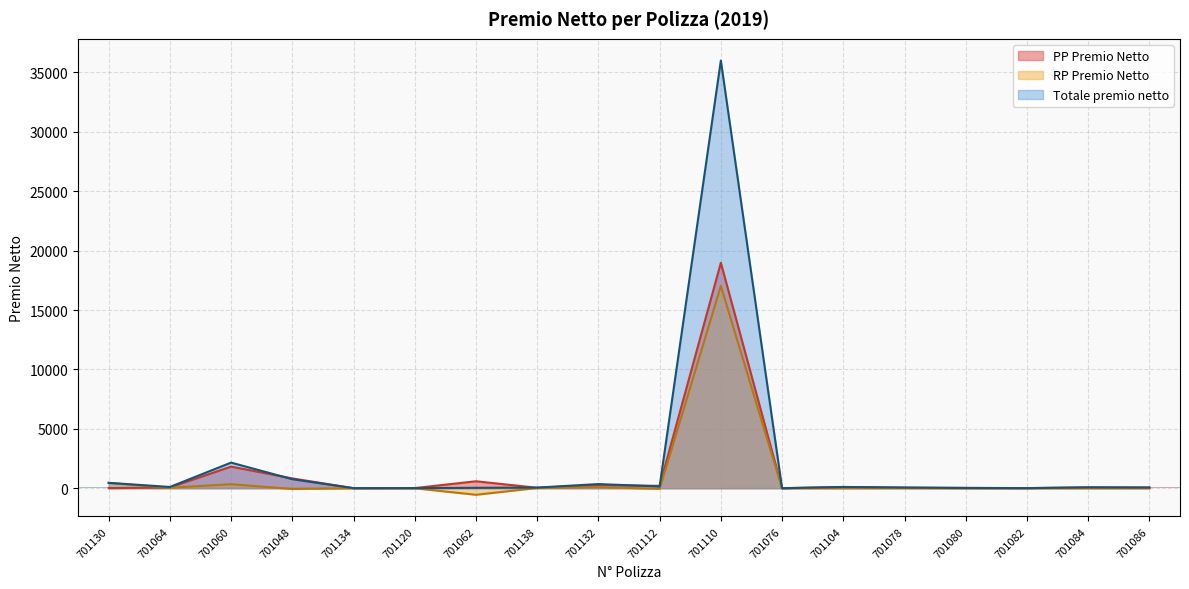

Reading left to right, transcribe all the data shown in this chart.

PP Premio Netto: 701130=13.0	701064=62.4	701060=1820.0	701048=824.2	701134=5.2	701120=13.0	701062=585.0	701138=36.4	701132=260.0	701112=200.2	701110=18980.0	701076=1.3	701104=104.0	701078=49.4	701080=31.2	701082=10.4	701084=72.8	701086=59.8
RP Premio Netto: 701130=441.4	701064=42.4	701060=335.8	701048=-65.1	701134=0.3	701120=-3.8	701062=-552.1	701138=18.3	701132=89.6	701112=-52.7	701110=17025.5	701076=-0.6	701104=1.6	701078=7.0	701080=-12.6	701082=-3.4	701084=-0.4	701086=-0.8
Totale premio netto: 701130=454.4	701064=104.8	701060=2155.8	701048=759.1	701134=5.5	701120=9.2	701062=32.9	701138=54.7	701132=349.6	701112=147.5	701110=36005.5	701076=0.7	701104=105.6	701078=56.4	701080=18.6	701082=7.1	701084=72.4	701086=59.1